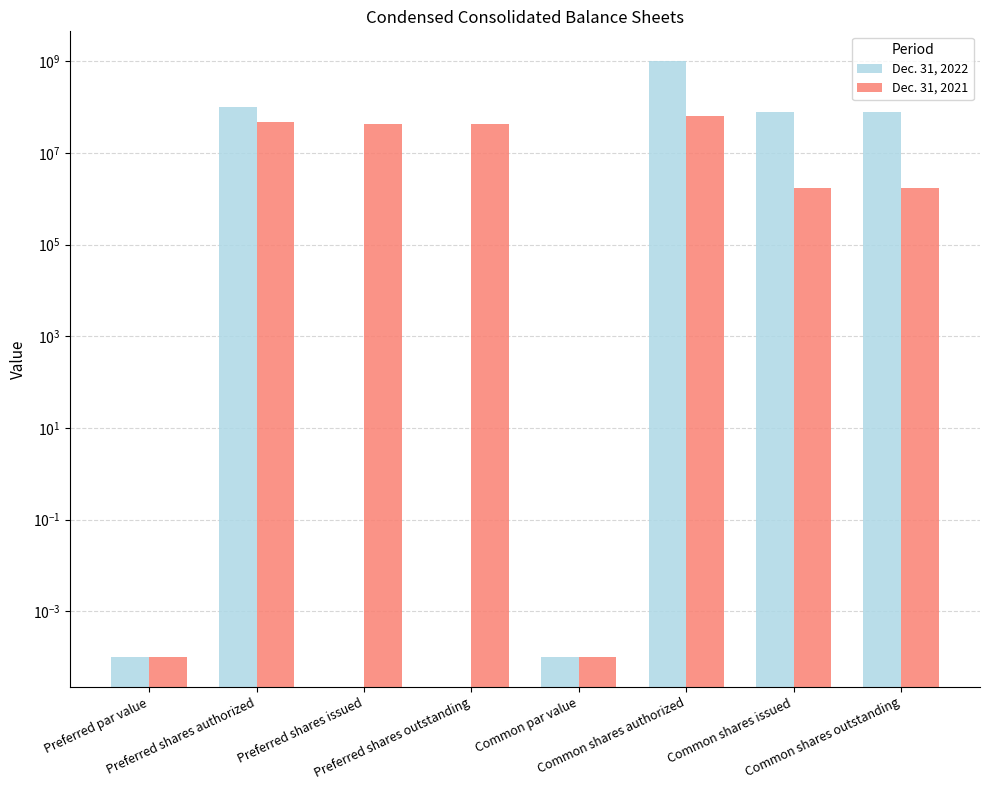

How many bars are there in each group?

2